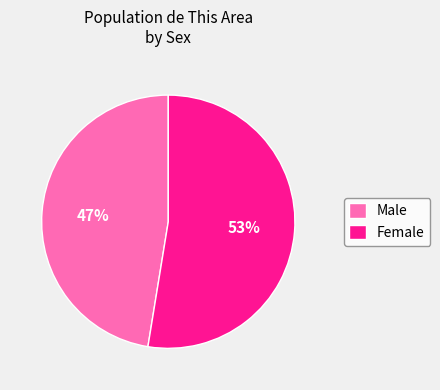

The Female slice represents 40% of the pie. True or false?

False